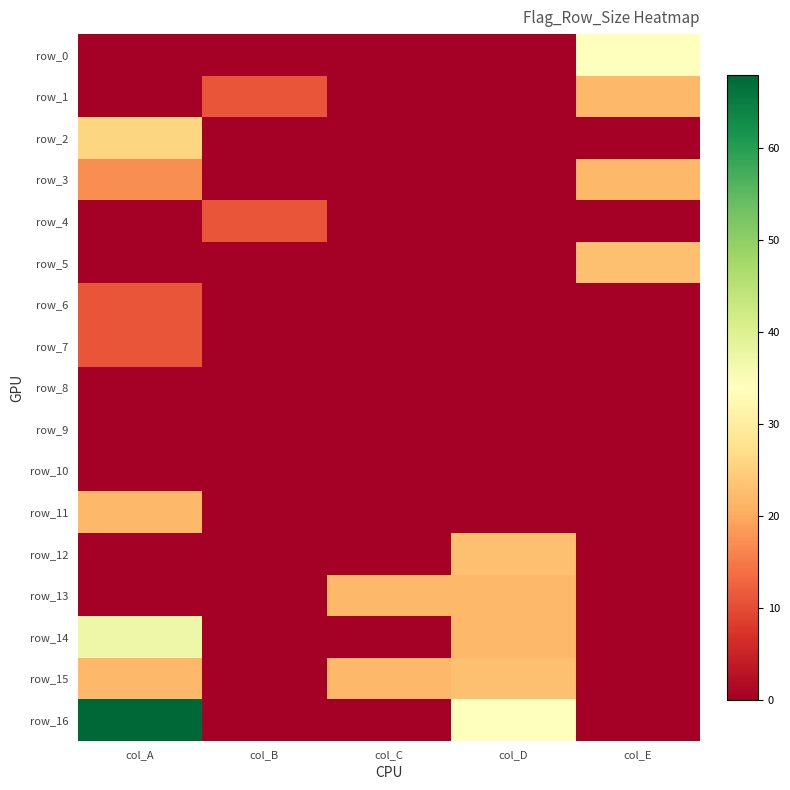

What is the average value of the row_3 series?

8